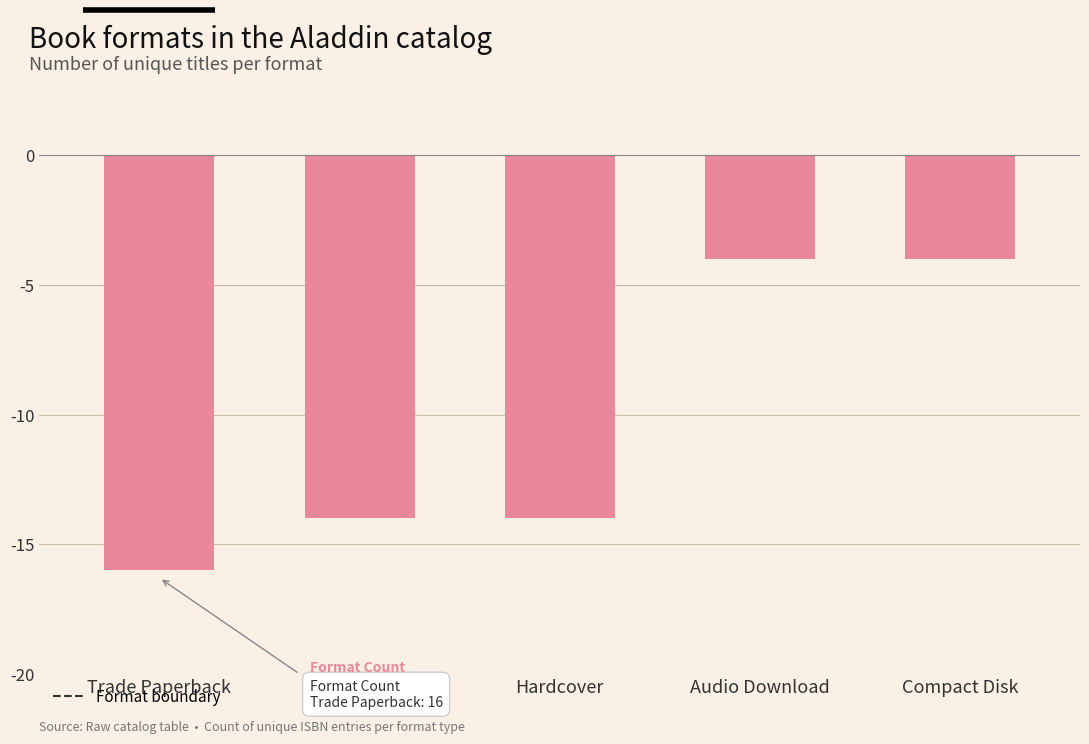

What is the label of the 3rd bar from the right?

Hardcover